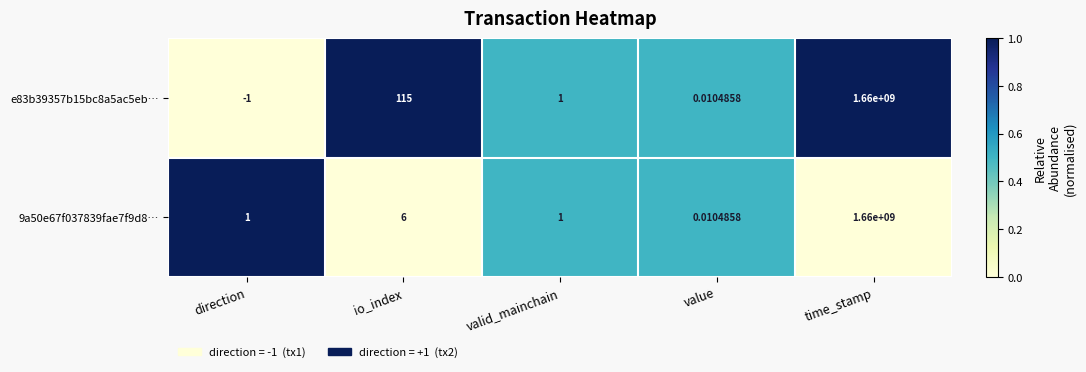

At which category does the chart reach its minimum across all series?

direction